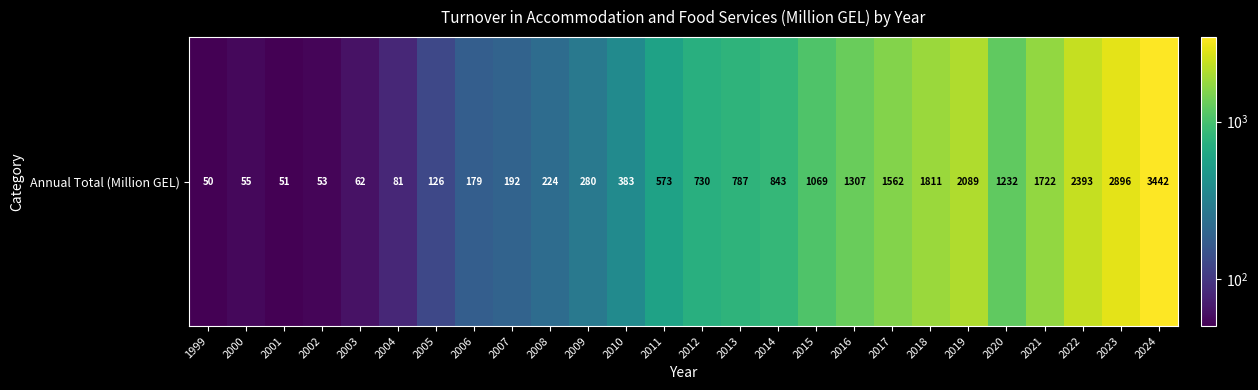

Reading right to left, extract all data points from this chart.

2024=3442.0	2023=2896.9	2022=2393.7	2021=1722.9	2020=1232.4	2019=2089.1	2018=1811.7	2017=1562.3	2016=1307.0	2015=1069.8	2014=843.6	2013=787.4	2012=730.0	2011=573.8	2010=383.9	2009=280.0	2008=224.6	2007=192.8	2006=179.0	2005=126.7	2004=81.3	2003=62.1	2002=53.4	2001=51.3	2000=55.6	1999=50.5